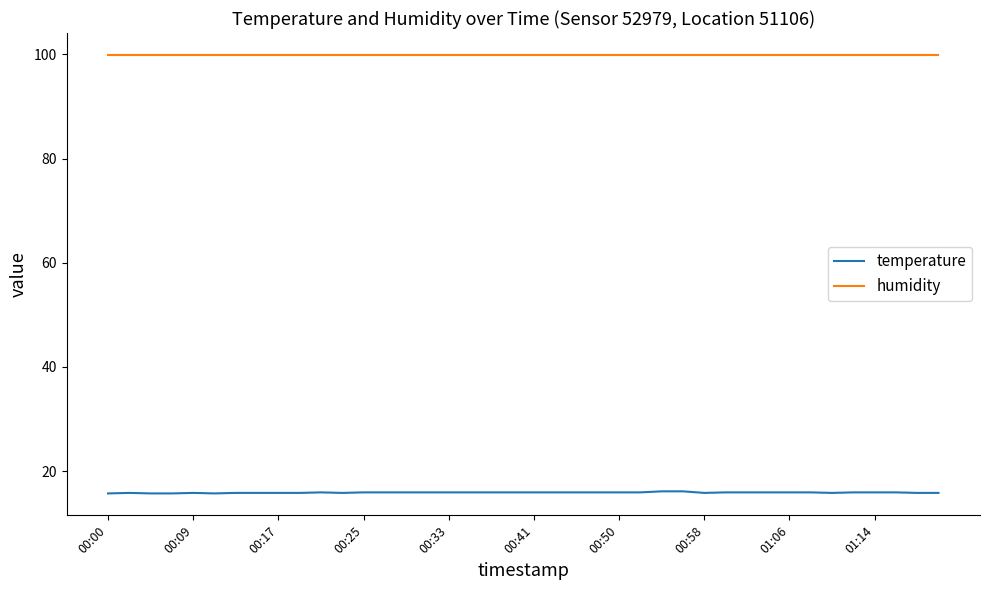

True or false: temperature and humidity intersect in this chart.

False